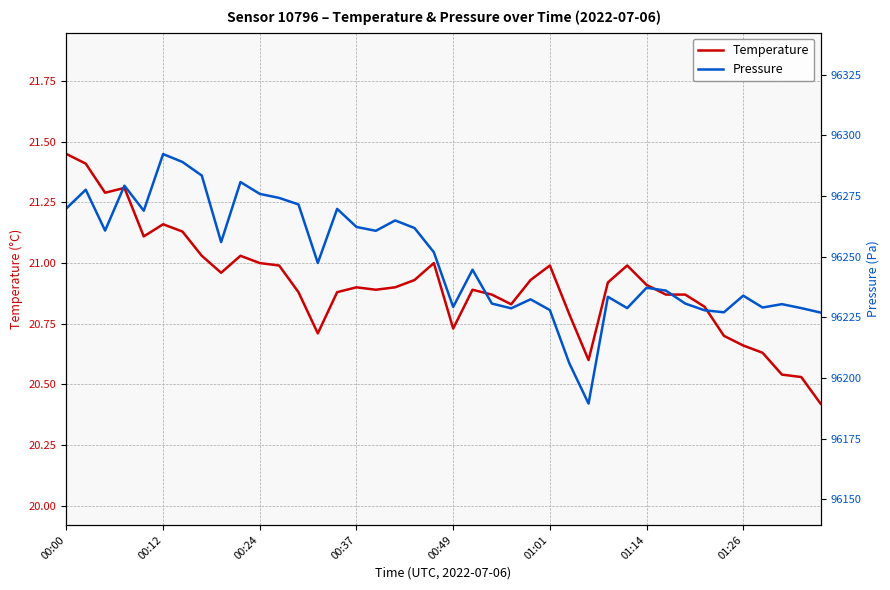

Between 8 and 11, which series saw the biggest shift?

Pressure